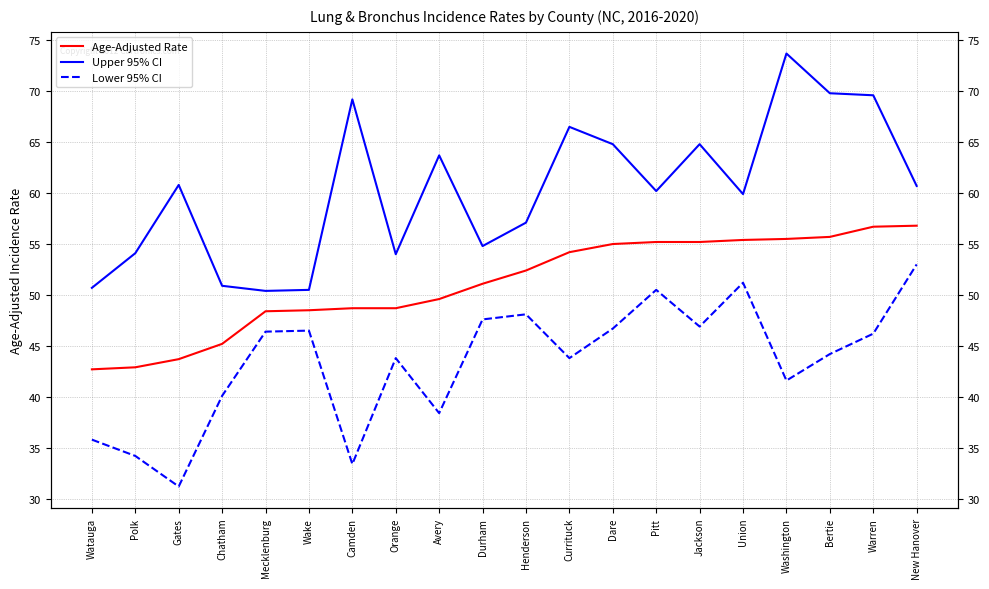

At which category does Lower 95% CI reach its first local valley?

Gates